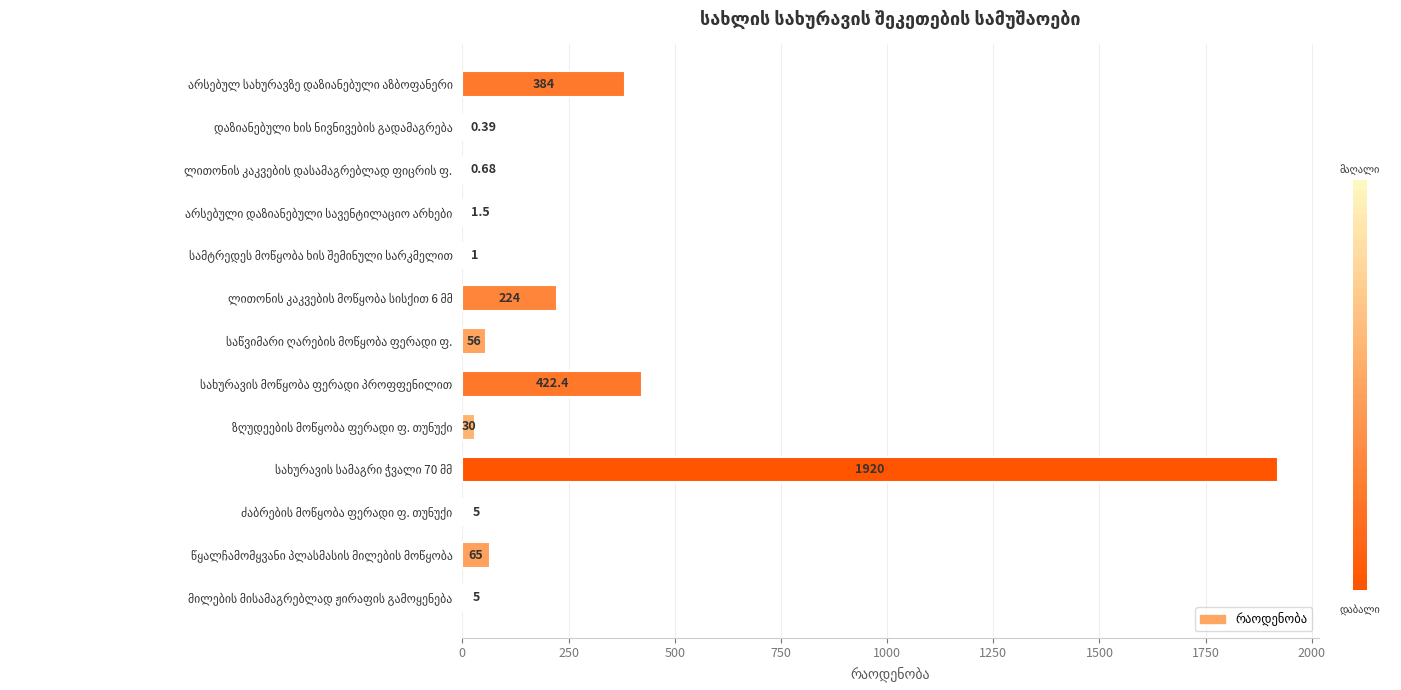

What is the sum of all values?

3115.0